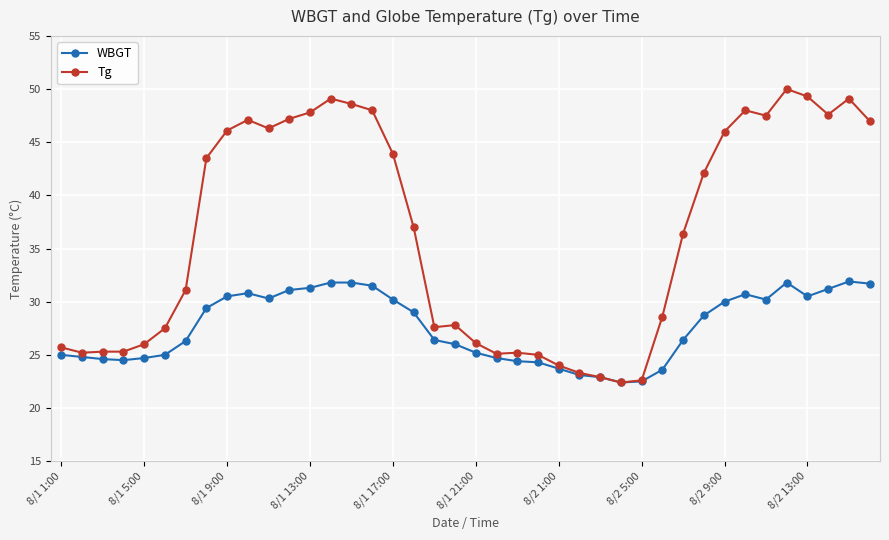

Which series has the largest range (max minus min)?

Tg